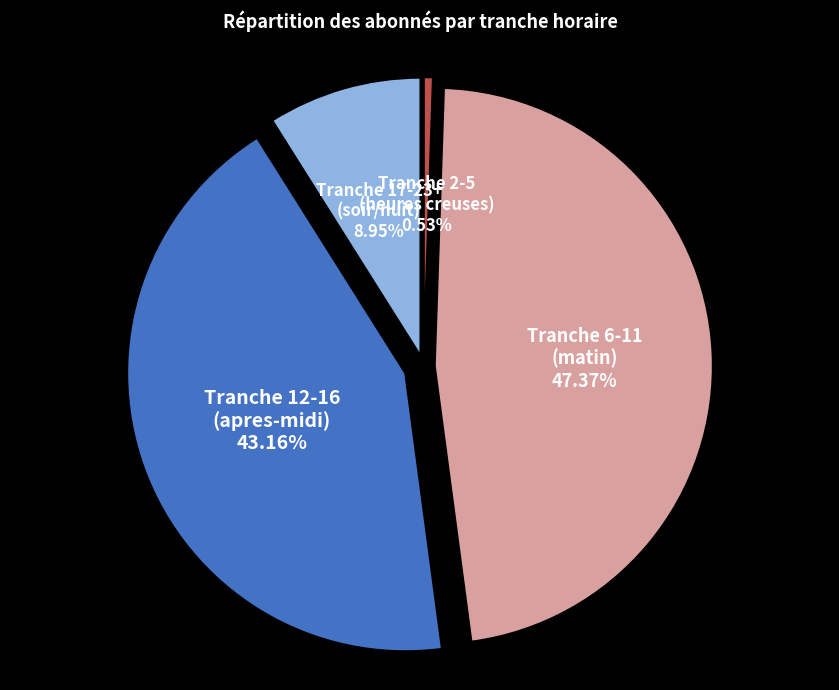

Is there a majority slice in this chart?

No